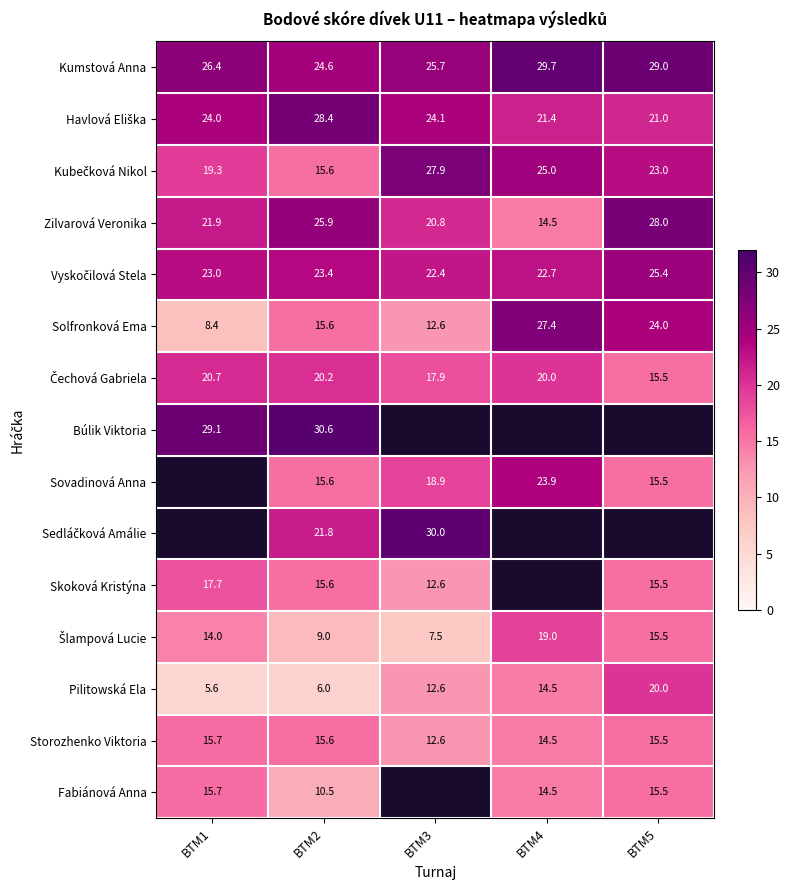

The value of Fabiánová Anna at BTM1 is 15.7. True or false?

True